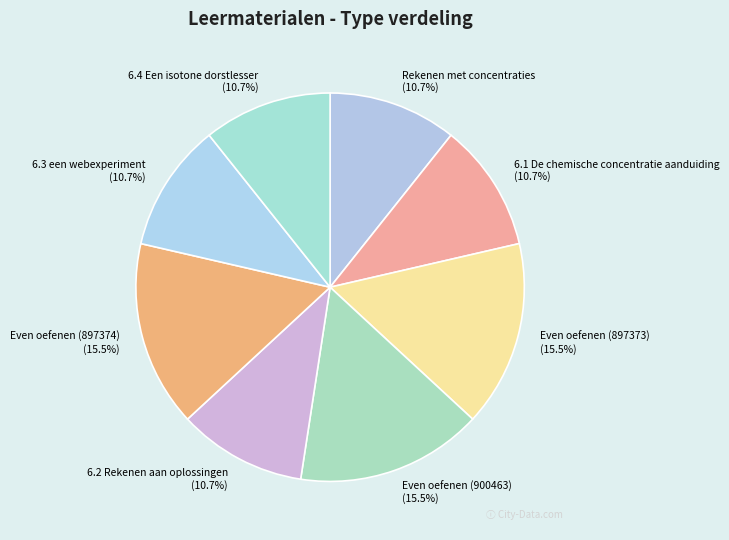

Does any single category account for the majority?

No